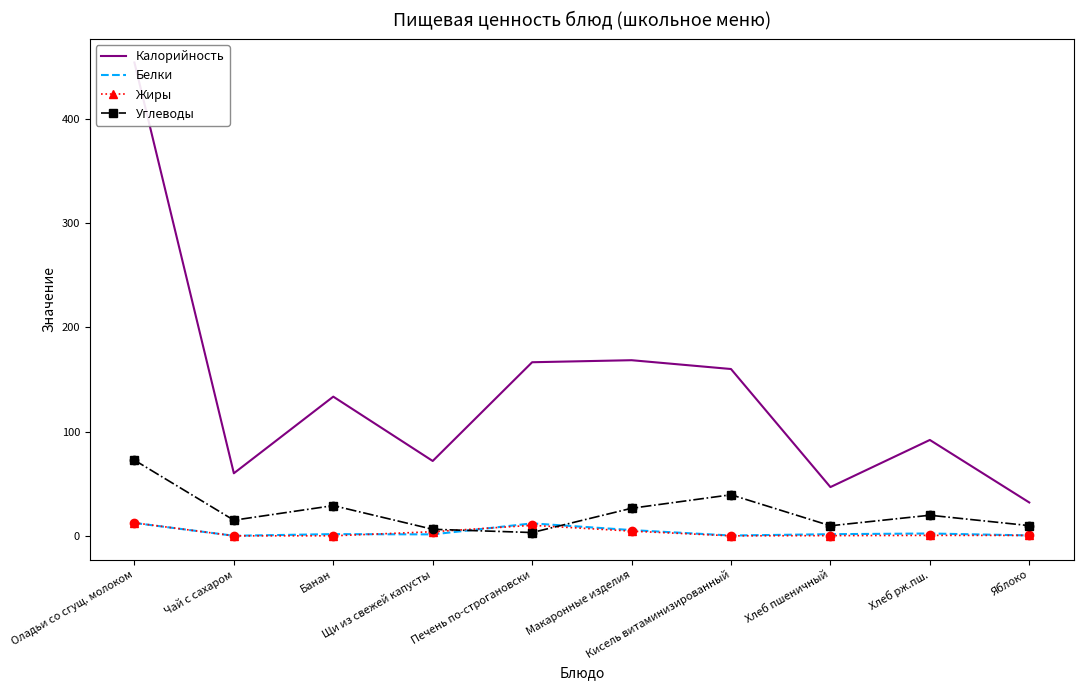

At how many categories does at least one series exceed 181?

1